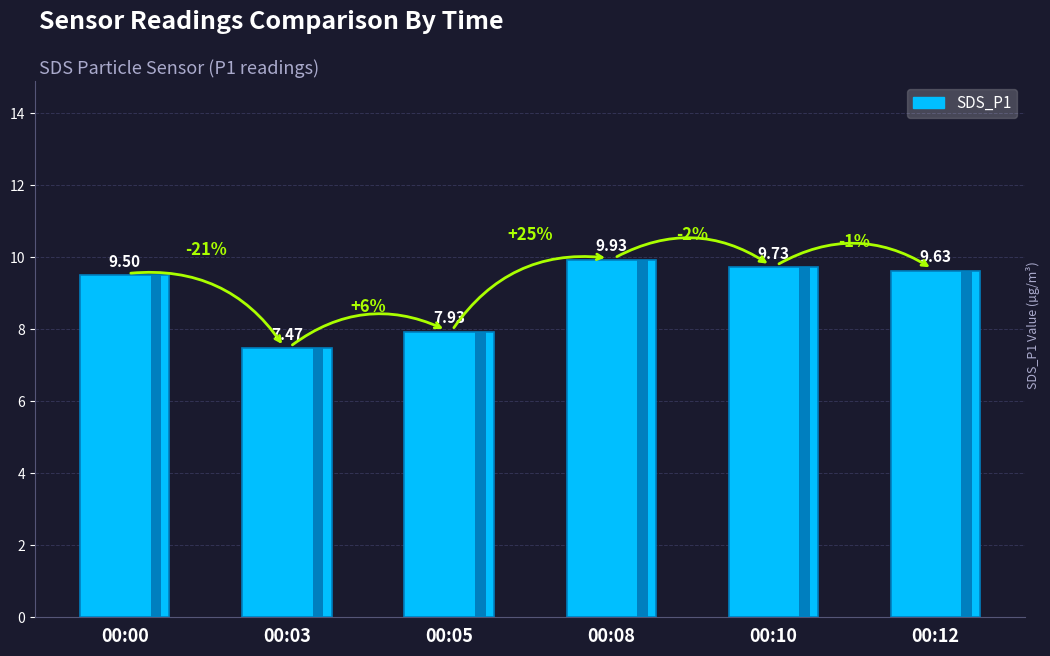

Which category has the highest value across all series?

00:08